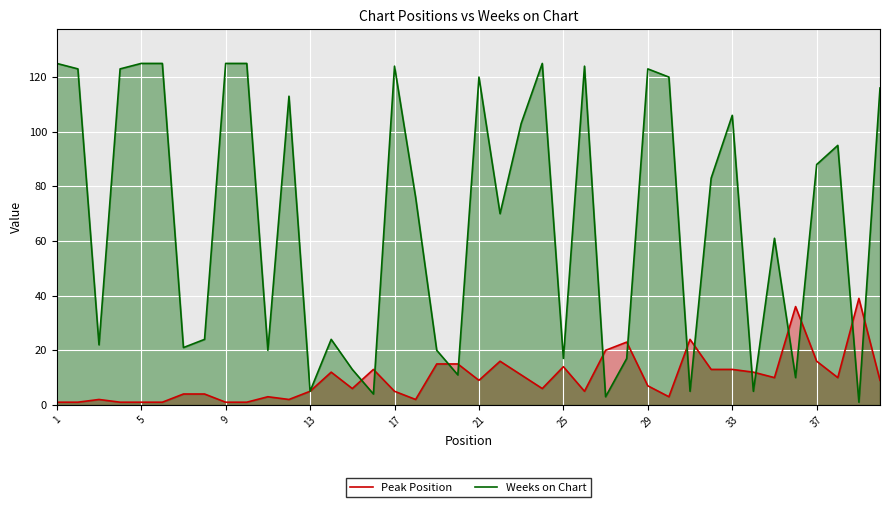

Rank the series by their maximum value, from highest to lowest.

Weeks on Chart, Peak Position